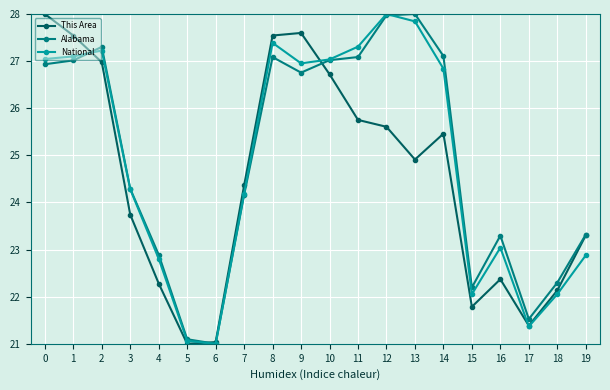

Reading right to left, list all the values displayed in this chart.

This Area: 19=23.3	18=22.1	17=21.4	16=22.4	15=21.8	14=25.5	13=24.9	12=25.6	11=25.8	10=26.7	9=27.6	8=27.5	7=24.4	6=21.0	5=21.0	4=22.3	3=23.7	2=27.0	1=27.5	0=28.0
Alabama: 19=23.3	18=22.3	17=21.5	16=23.3	15=22.2	14=27.1	13=28.0	12=28.0	11=27.1	10=27.0	9=26.8	8=27.1	7=24.2	6=21.0	5=21.1	4=22.9	3=24.3	2=27.3	1=27.0	0=26.9
National: 19=22.9	18=22.1	17=21.4	16=23.0	15=22.1	14=26.8	13=27.8	12=28.0	11=27.3	10=27.0	9=27.0	8=27.4	7=24.2	6=21.0	5=21.1	4=22.8	3=24.3	2=27.2	1=27.1	0=27.0